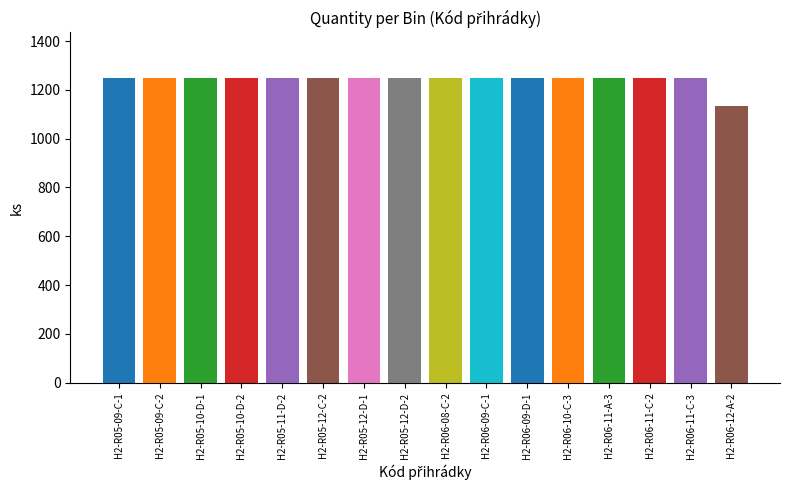

What is the average value?

1241